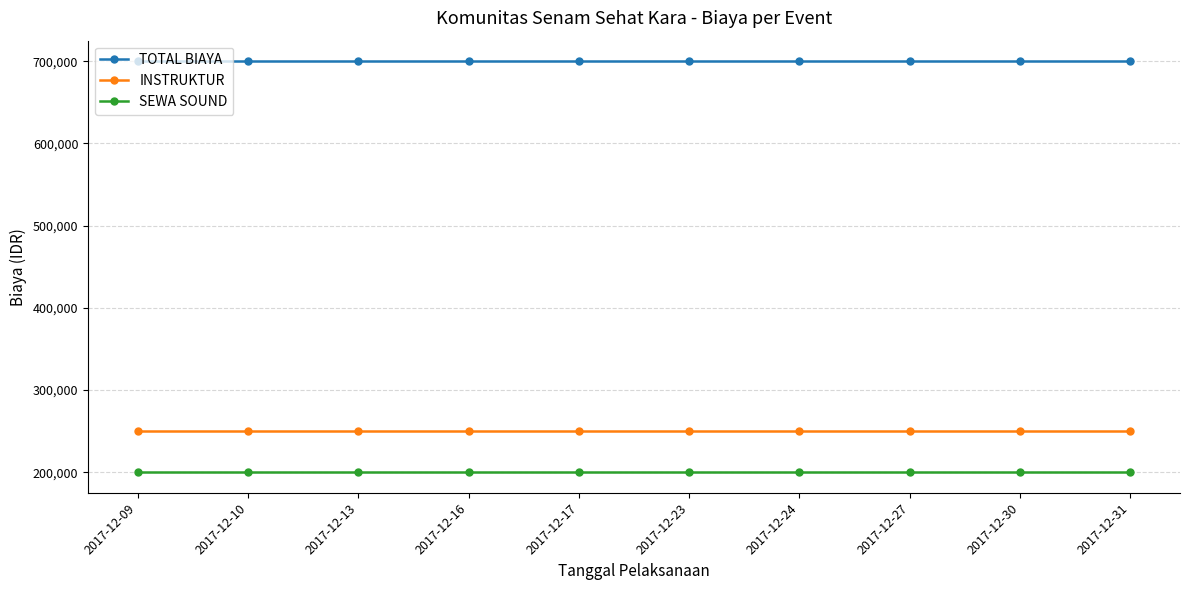

What are all the series names shown in the legend?

TOTAL BIAYA, INSTRUKTUR, SEWA SOUND